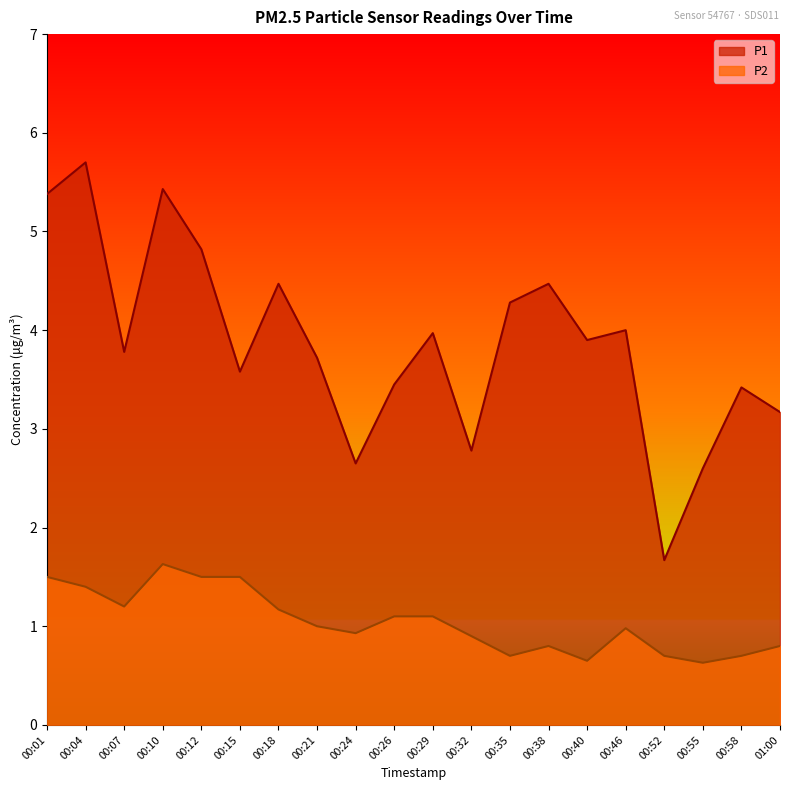

Where is the first local maximum for P1?

00:04